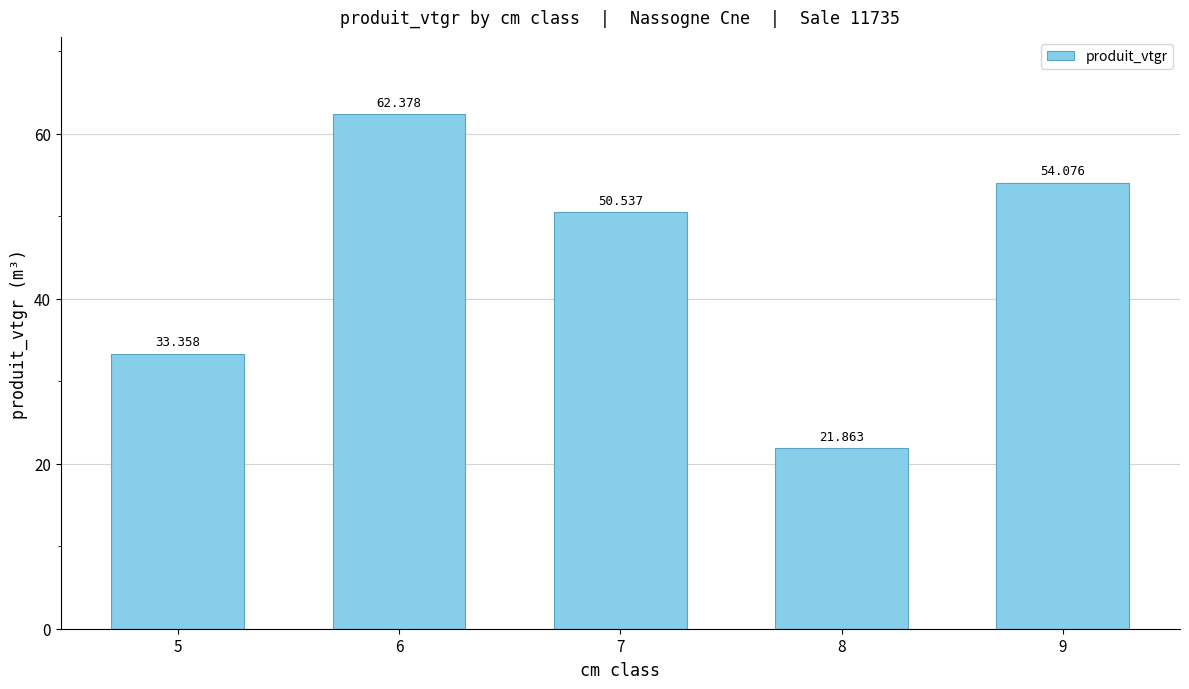

At which label is the value closest to 42?

7